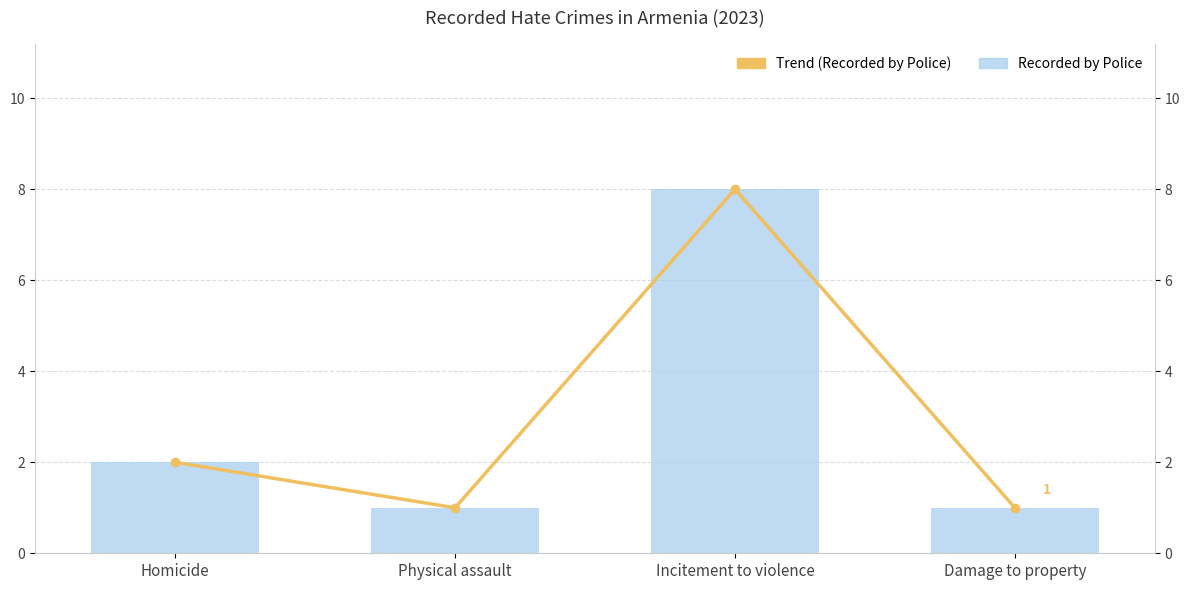

What is the sum of the Recorded by Police values at Incitement to violence and Damage to property?

9